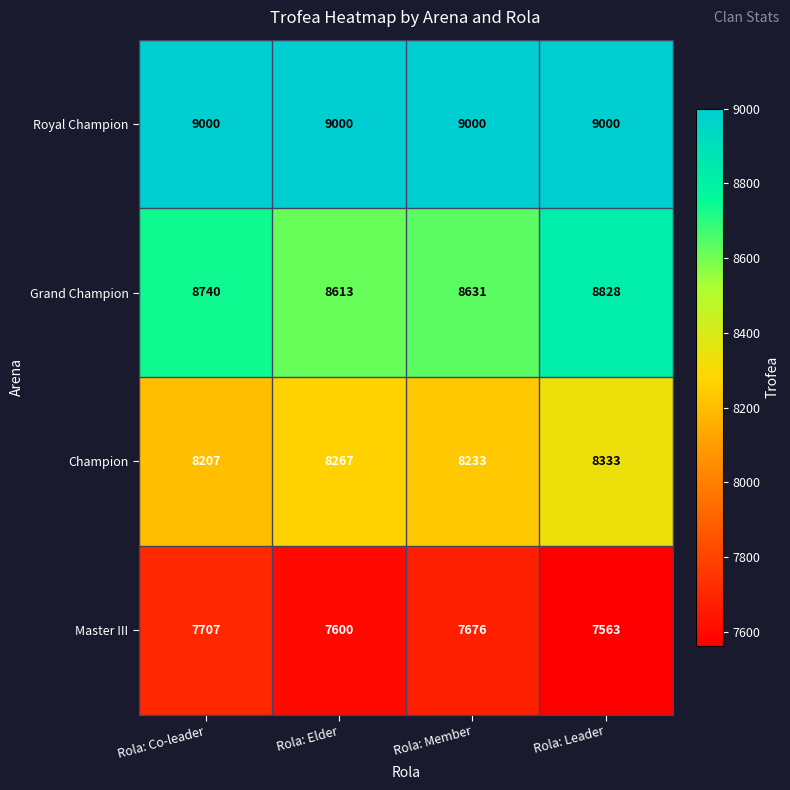

What is the minimum value for Master III?

7563